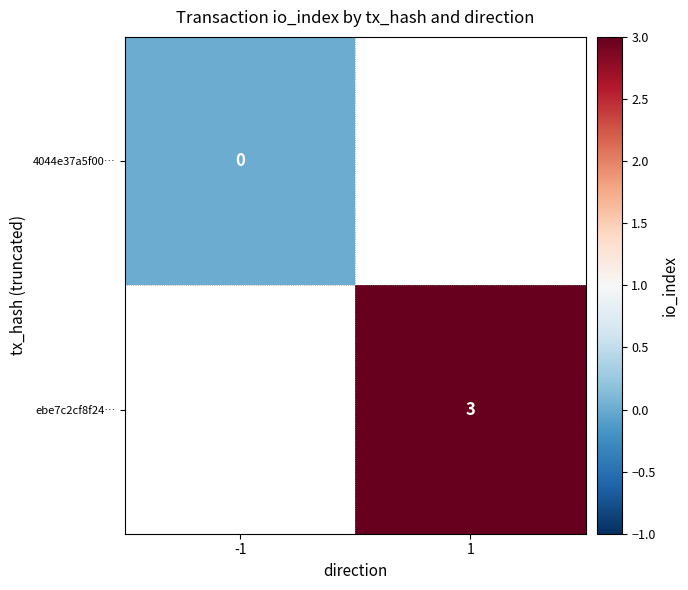

The ebe7c2cf8f24… series shows 5 at 1. True or false?

False